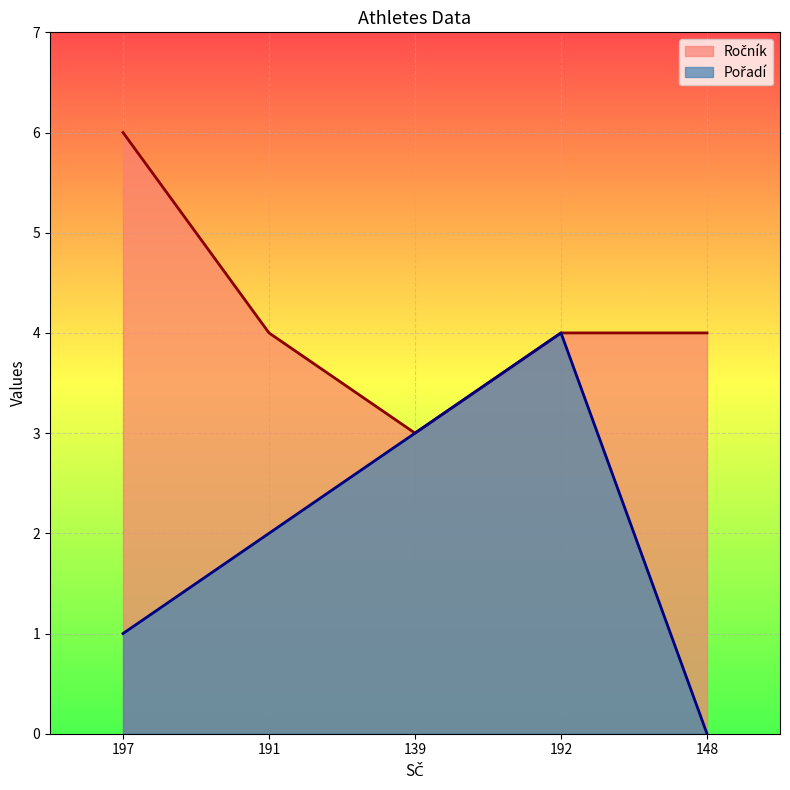

What is the spread (max minus min) of values at 191?

2